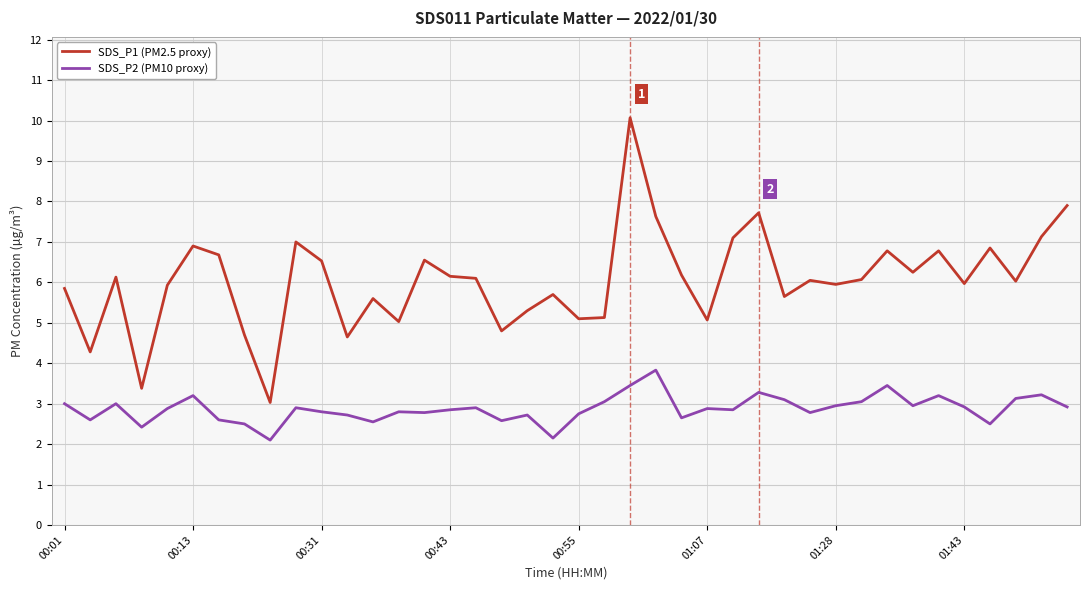

Which series has the largest total across all categories?

SDS_P1 (PM2.5 proxy)